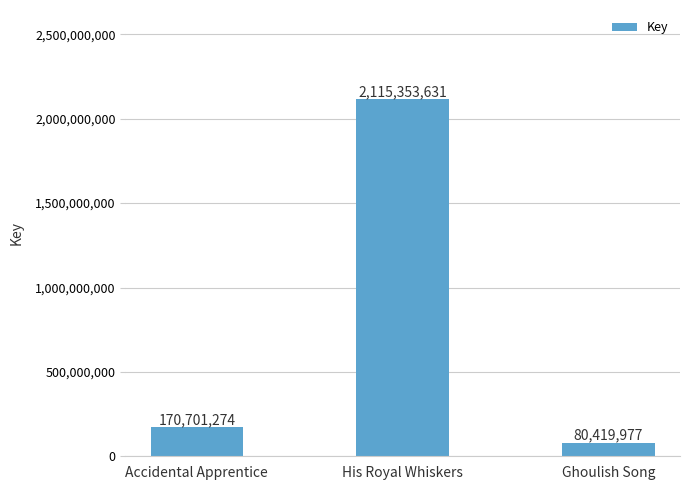

What is the greatest value displayed?

2115353631